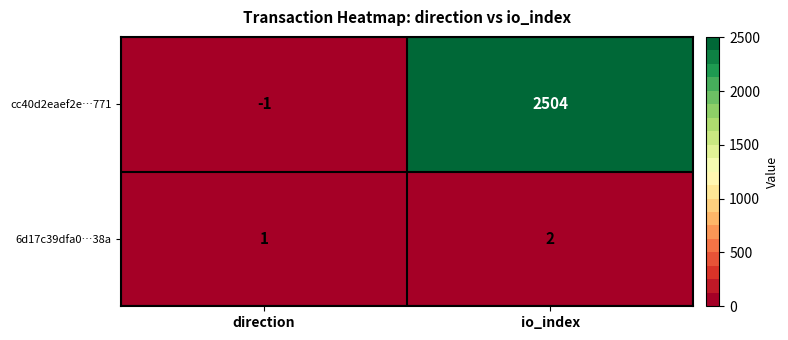

Rank the series by their maximum value, from lowest to highest.

6d17c39dfa0…38a, cc40d2eaef2e…771